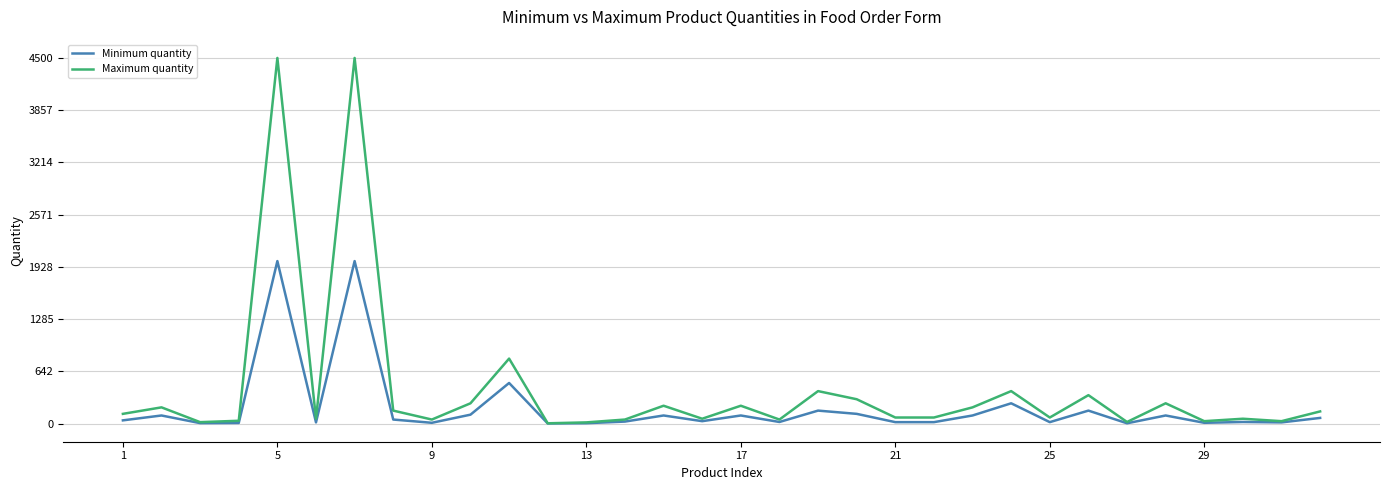

Which series has the largest total across all categories?

Maximum quantity